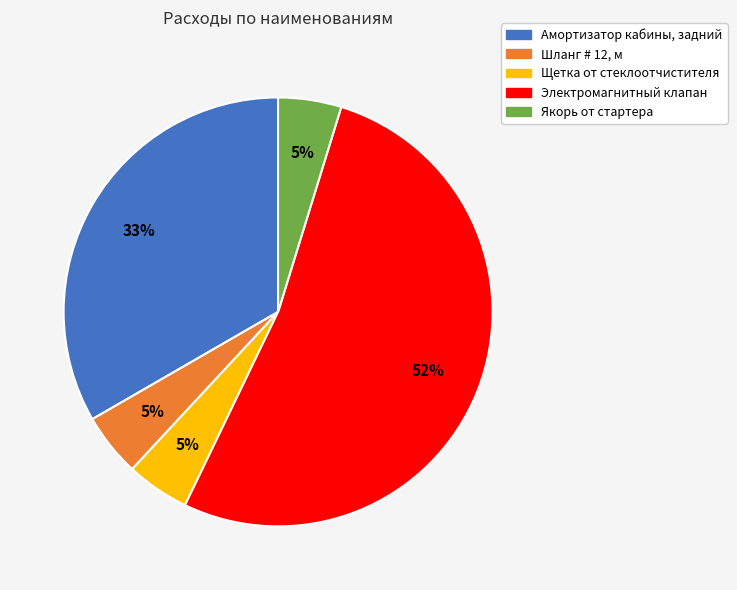

Is it true that Амортизатор кабины, задний is 33% of the pie?

True